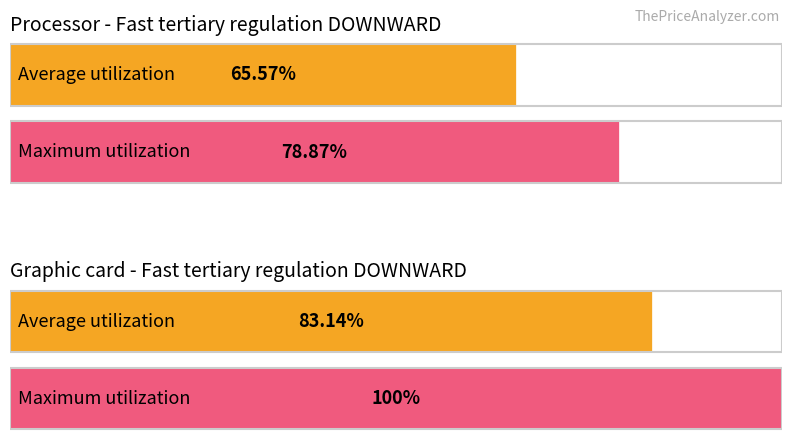

Does the chart contain any negative values?

No